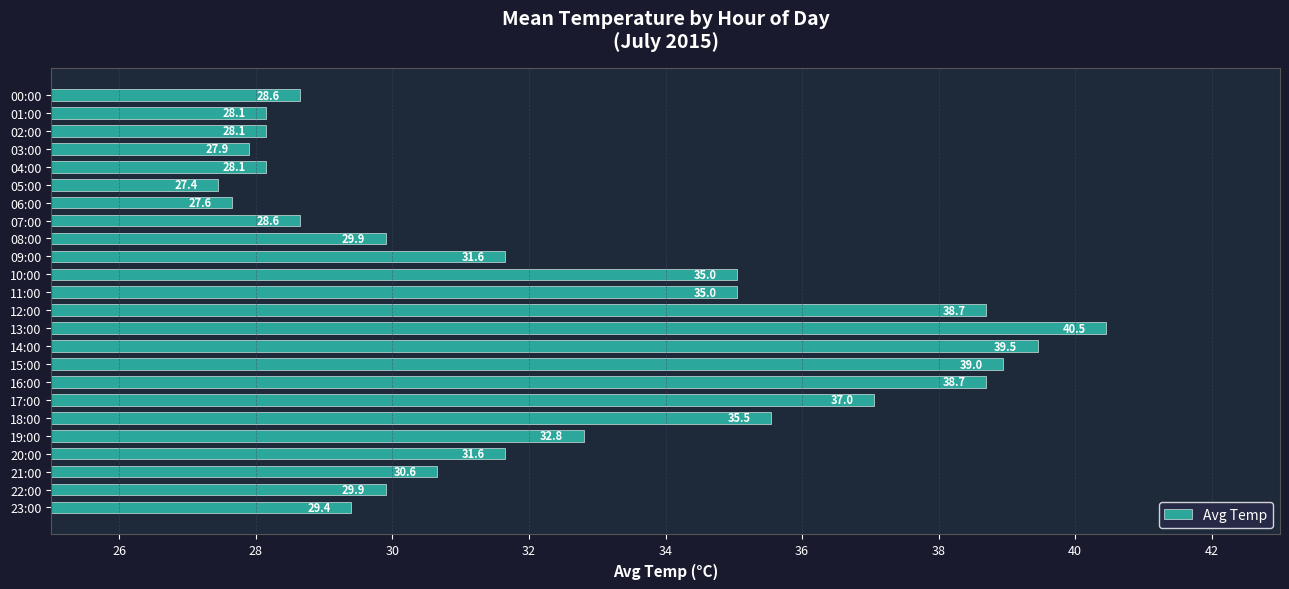

True or false: the data shows 35.0 at 10:00.

True